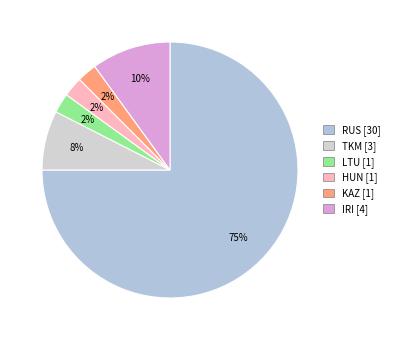

Which slice is the largest?

RUS